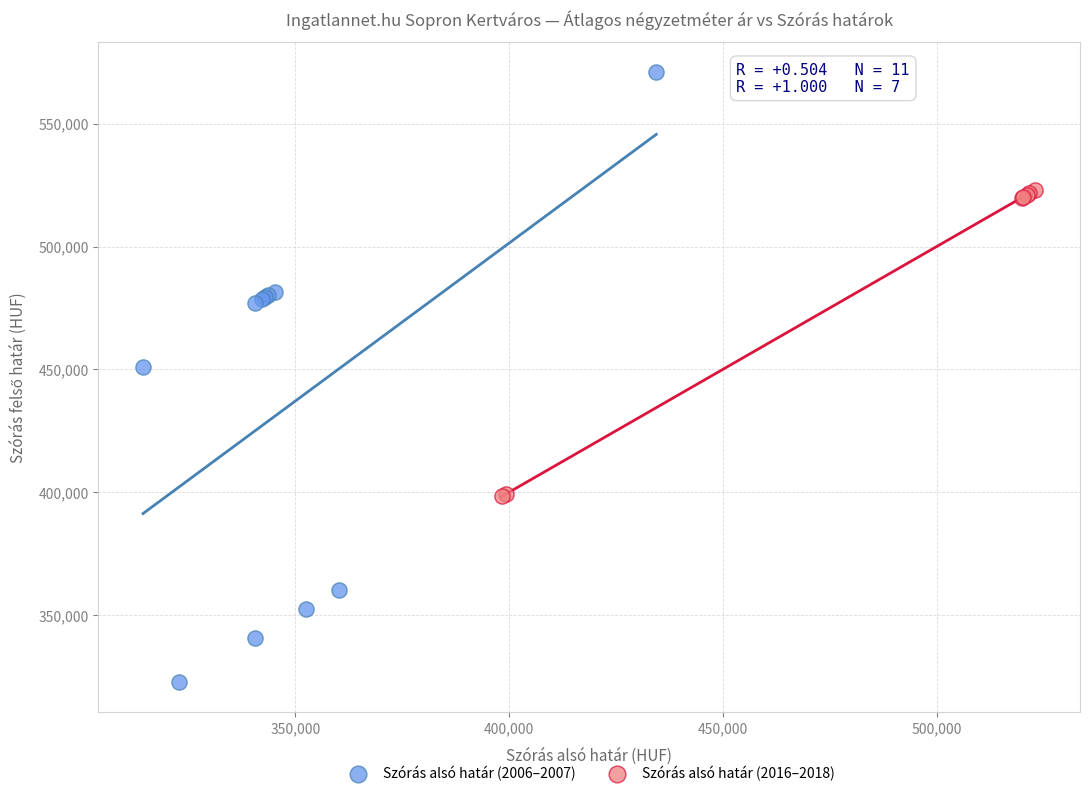

Which series has the widest spread of Y values?

Szórás alsó határ (2006–2007)